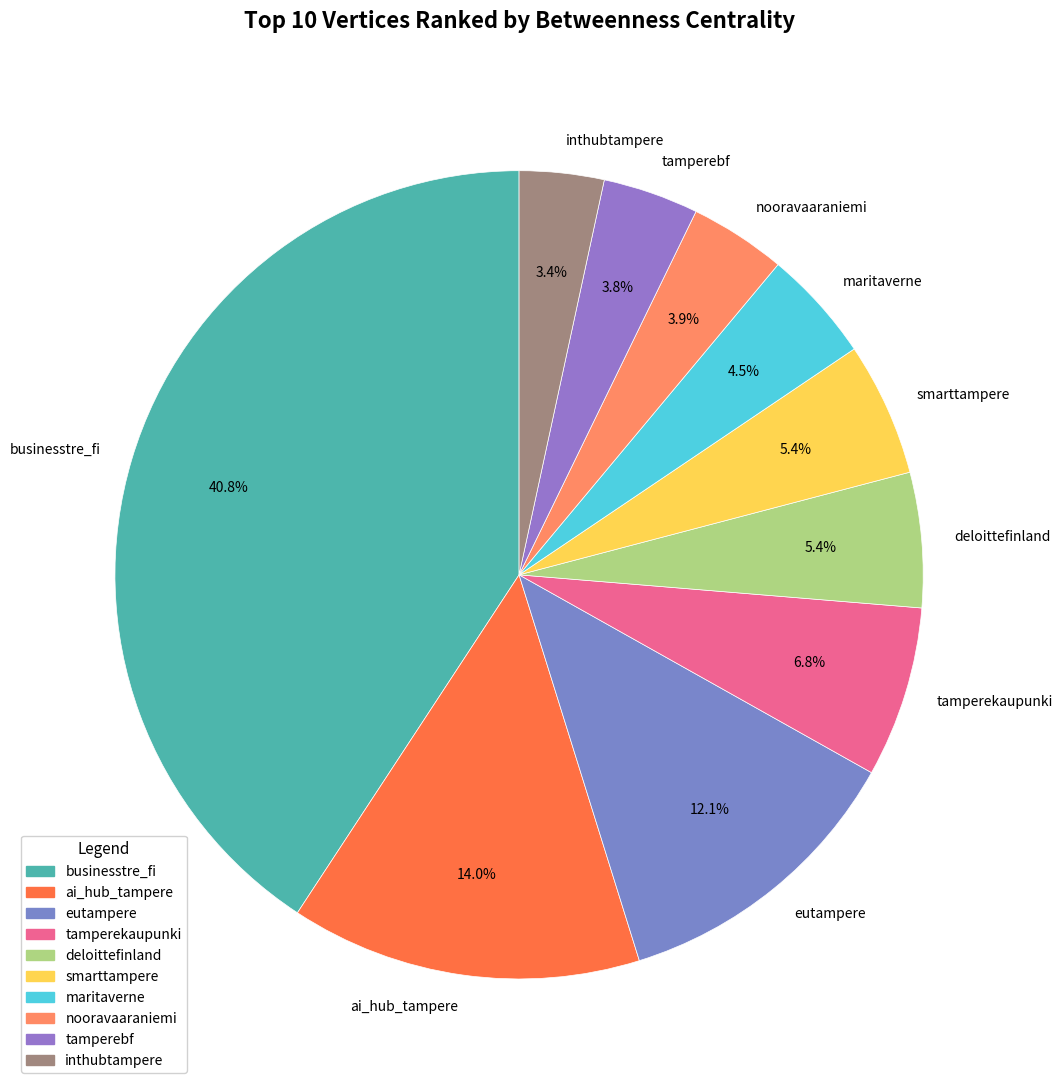

What percentage is the inthubtampere slice, to the nearest percent?

3%